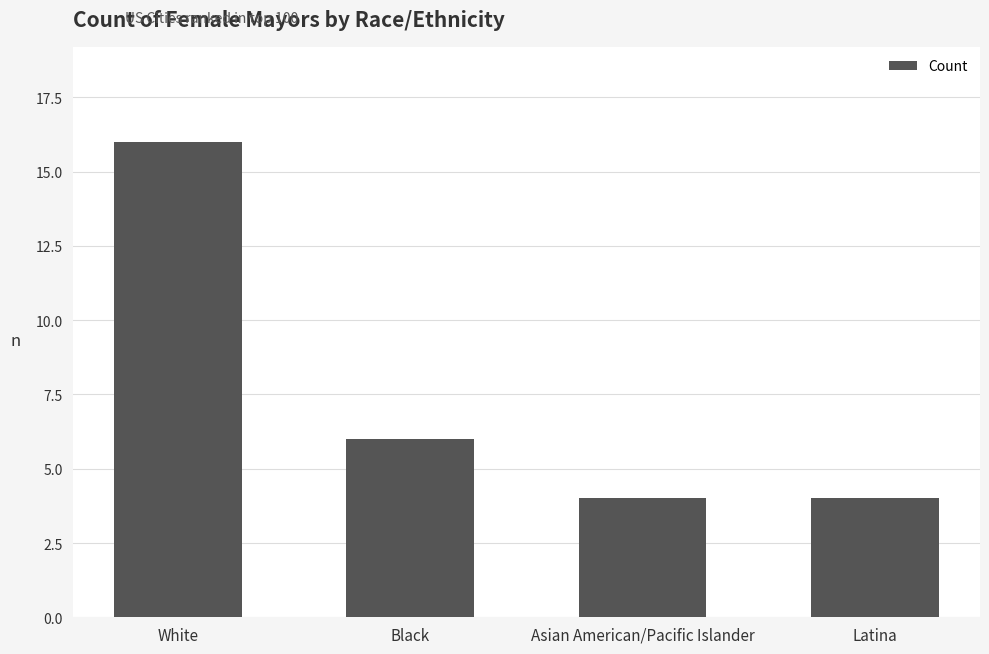

The value at Asian American/Pacific Islander is 7. True or false?

False